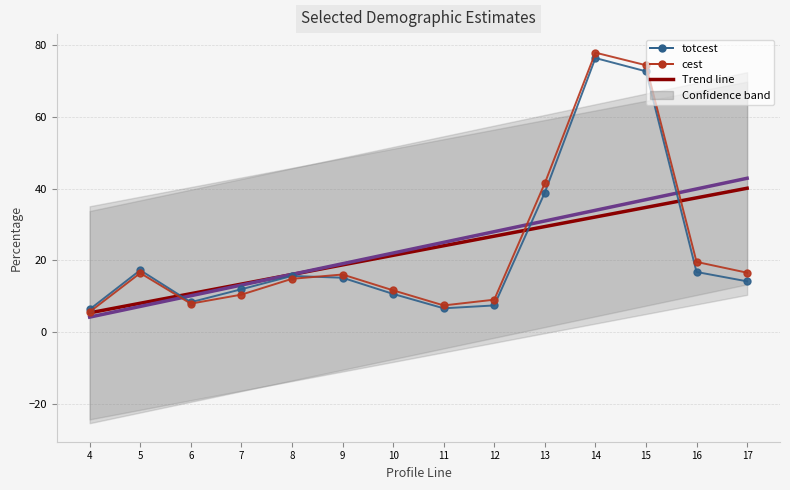

List the series in order of their overall mean, highest first.

cest, totcest